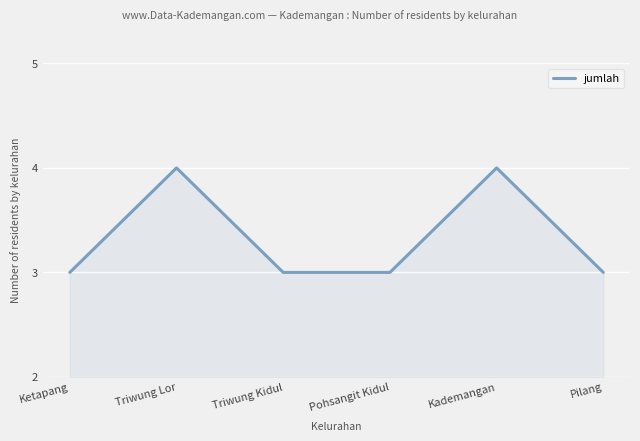

True or false: the data has more than 2 interior local peaks.

False